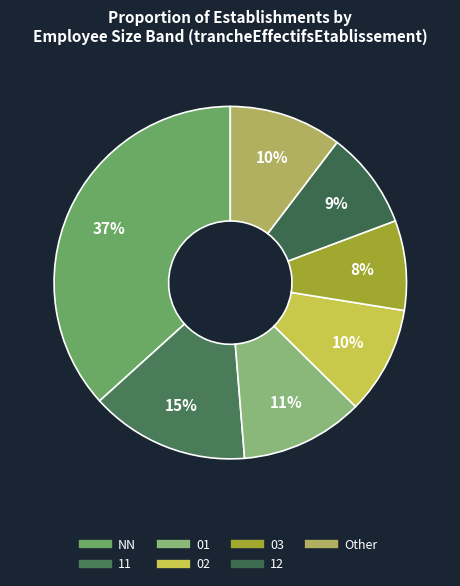

How many segments does this pie chart have?

7